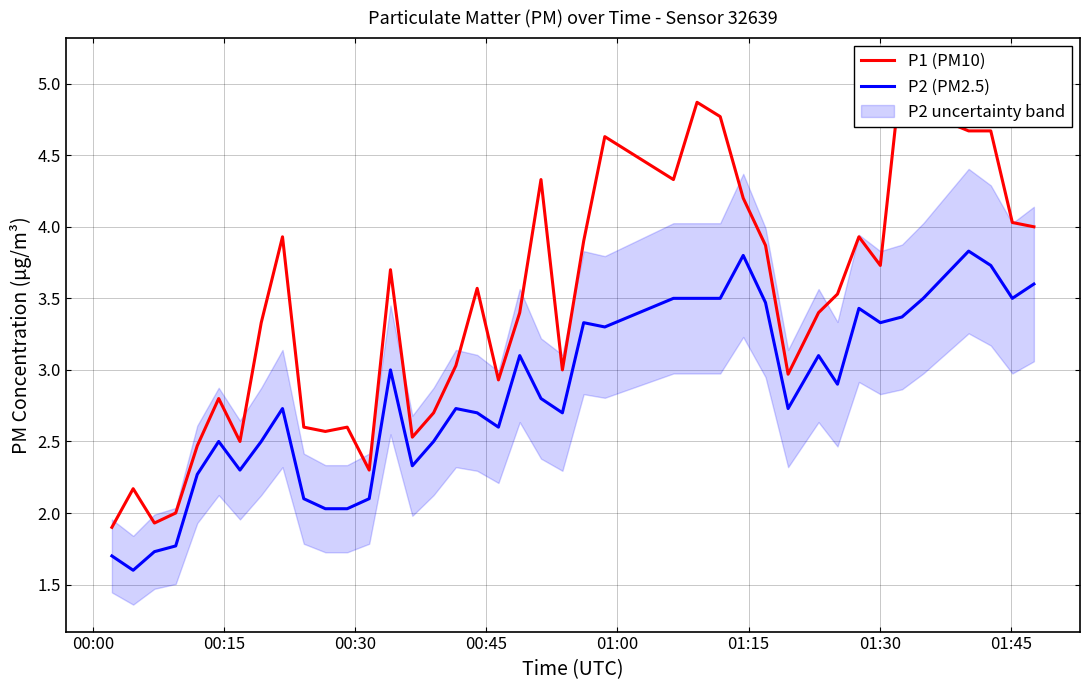

What is the highest value of the P2 (PM2.5) series?

3.8